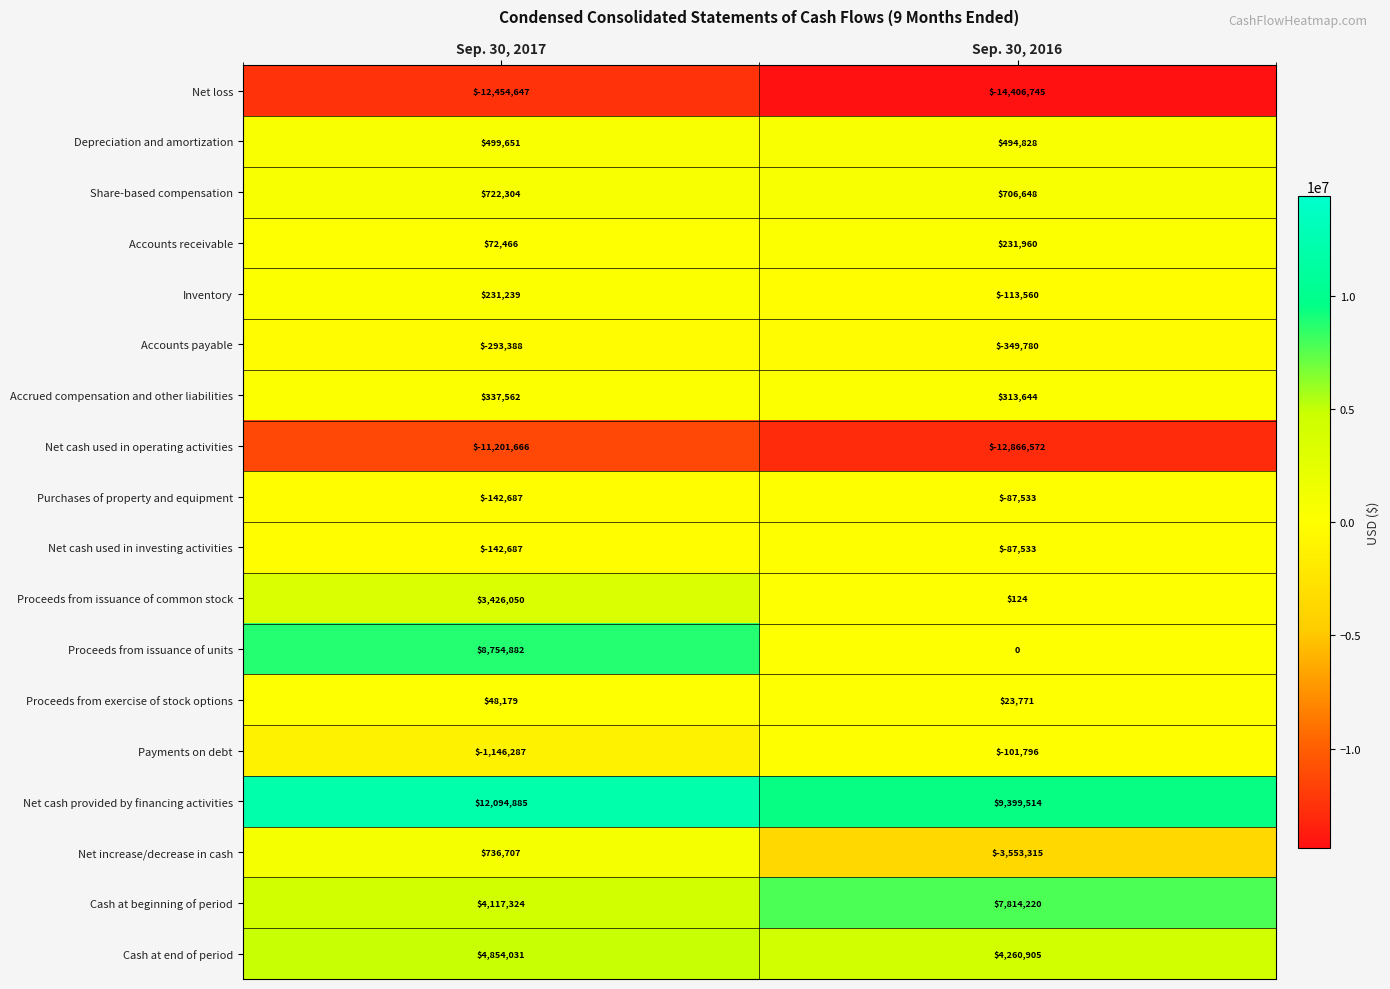

Is it true that Purchases of property and equipment equals -203737 at Sep. 30, 2017?

False